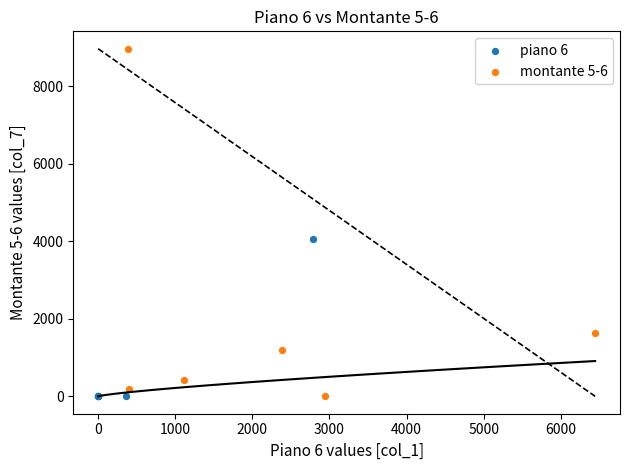

Which series contains the highest Y value?

montante 5-6